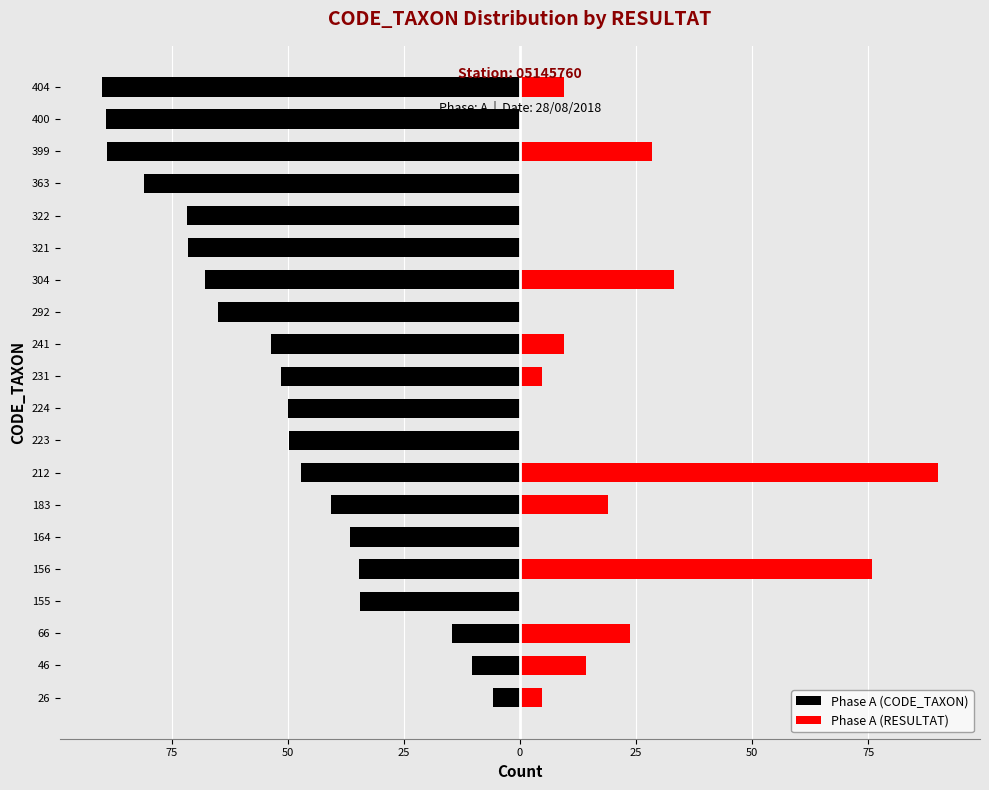

At 156, list the series in order from smallest to largest.

Phase A (CODE_TAXON), Phase A (RESULTAT)